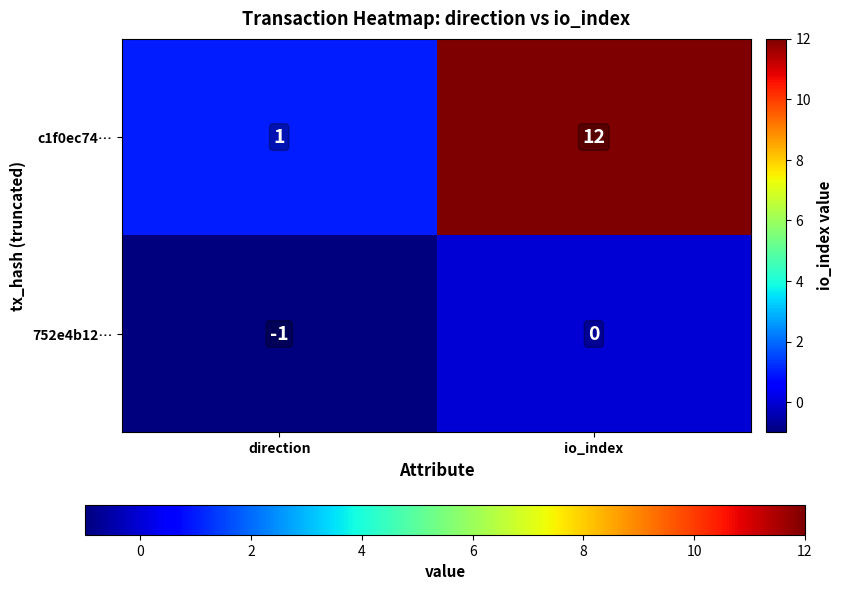

Reading left to right, extract all data points from this chart.

c1f0ec74…: direction=1	io_index=12
752e4b12…: direction=-1	io_index=0